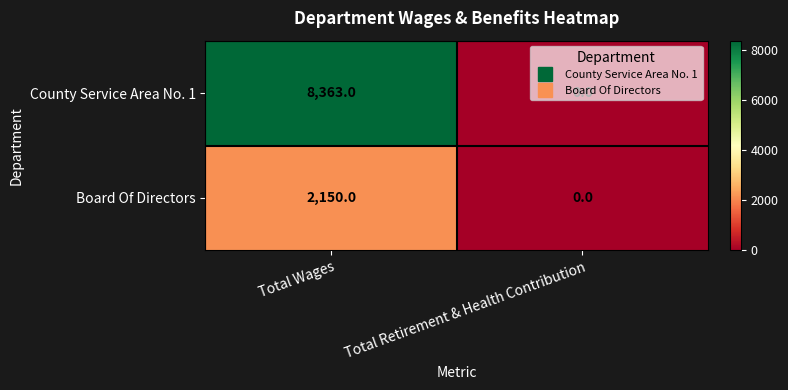

What is the approximate value of Board Of Directors at Total Wages?

2150